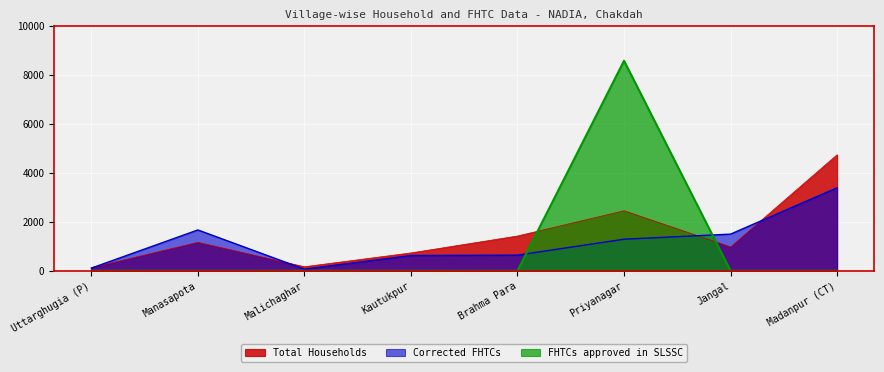

What is the sum of the Corrected FHTCs values at Priyanagar and Uttarghugia (P)?

1402